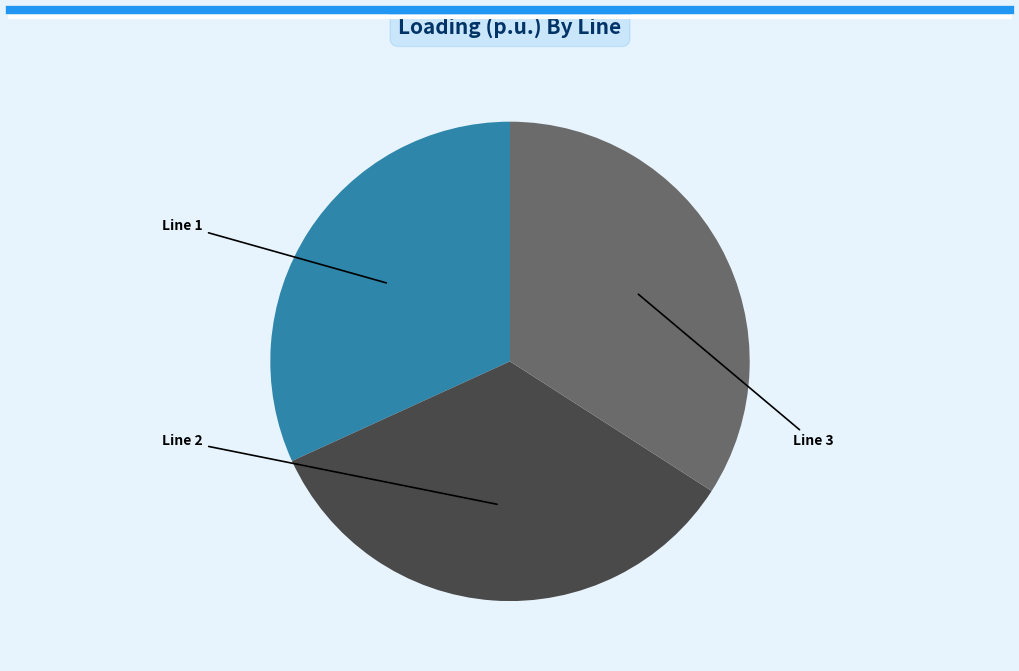

Is there a majority slice in this chart?

No